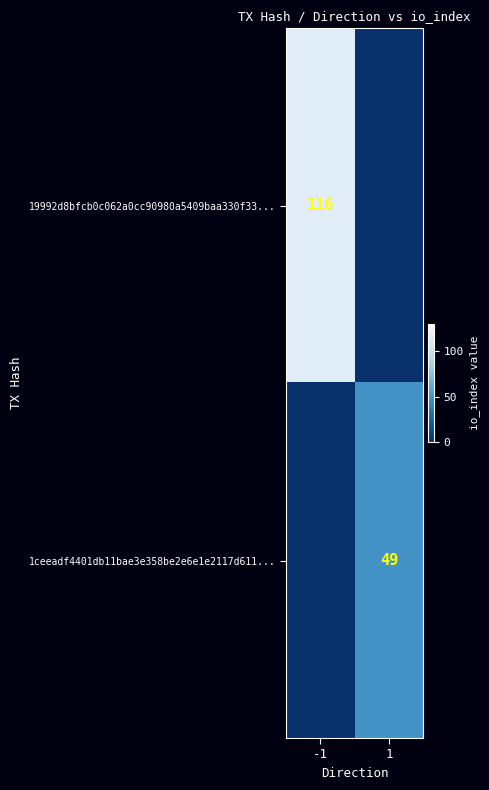

The value of 1ceeadf4401db11bae3e358be2e6e1e2117d611... at 1 is 49. True or false?

True